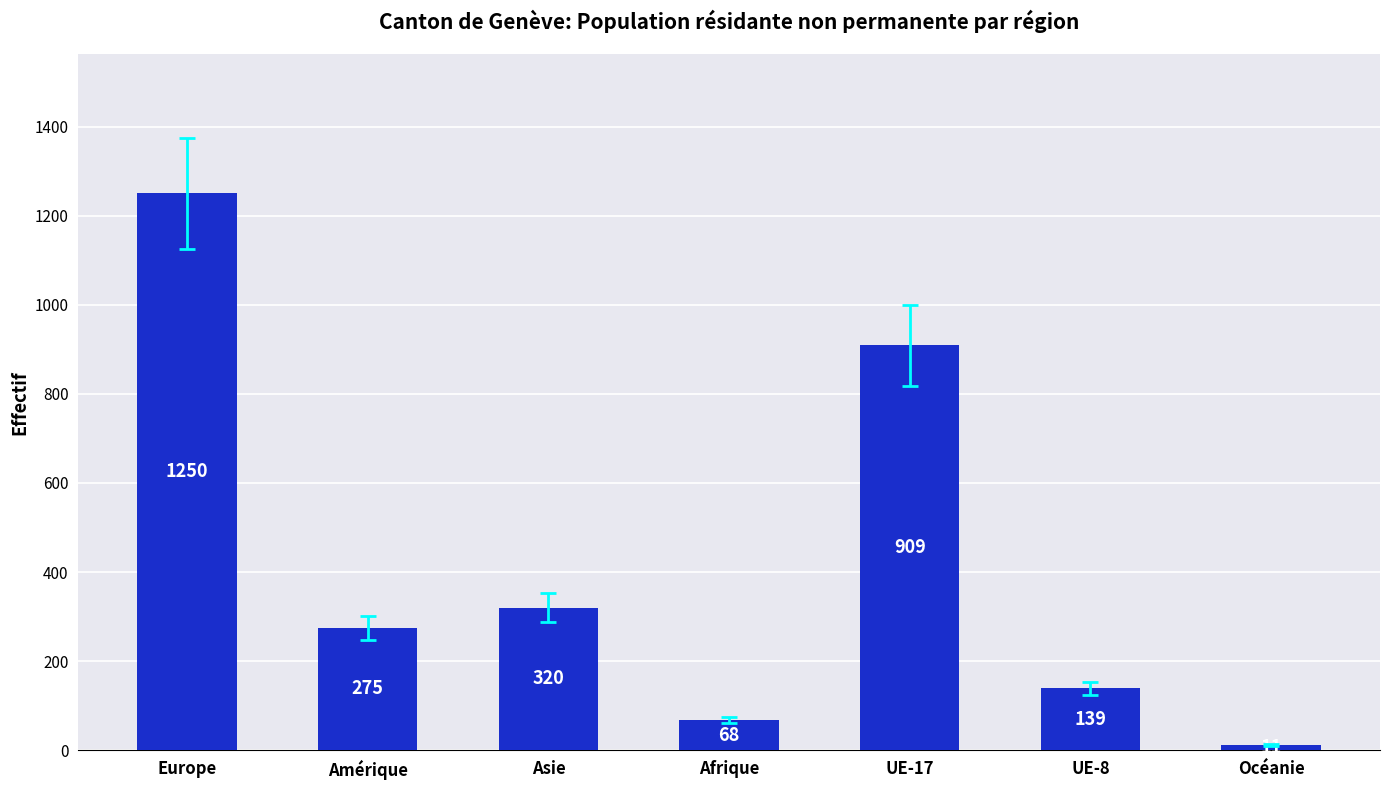

How many categories are shown in the chart?

7